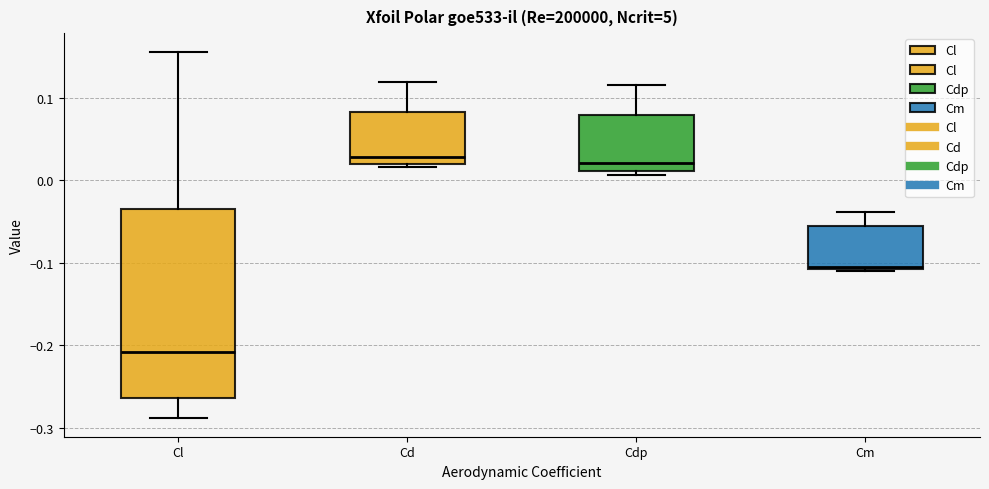

Where does the upper whisker of the box for Cd end on the y-axis? The values are not printed on the chart, so give them approximately, as read against the axis.

0.12